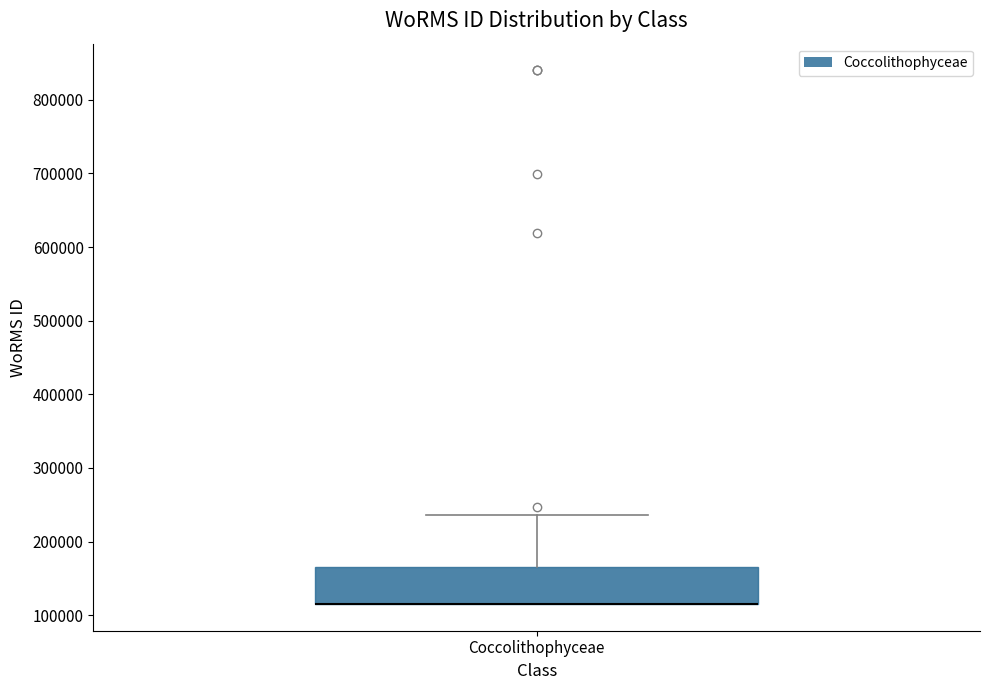

Read this box plot against the y-axis: the position of the median line, the range covered by the box, and the ends of both whiskers. The values are not printed on the chart, so give them approximately, as read against the axis.

median 120000 (drawn on the box's lower edge), box 120000 to 170000, whiskers 120000 to 240000